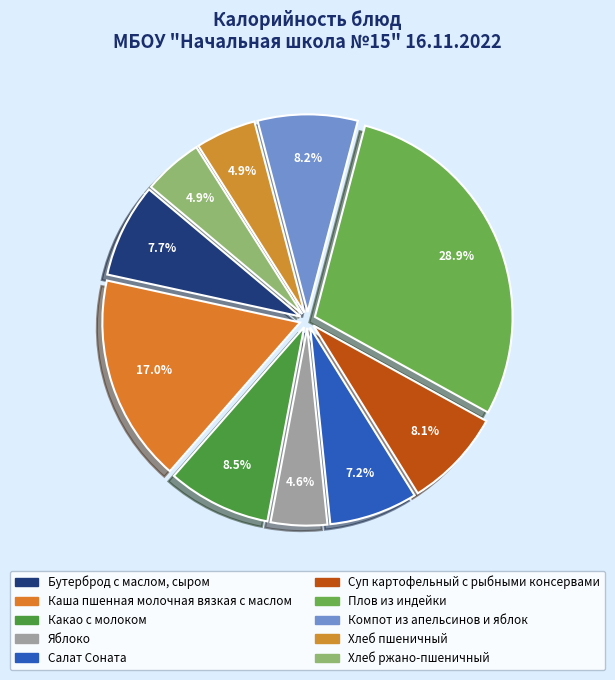

Is there a majority slice in this chart?

No